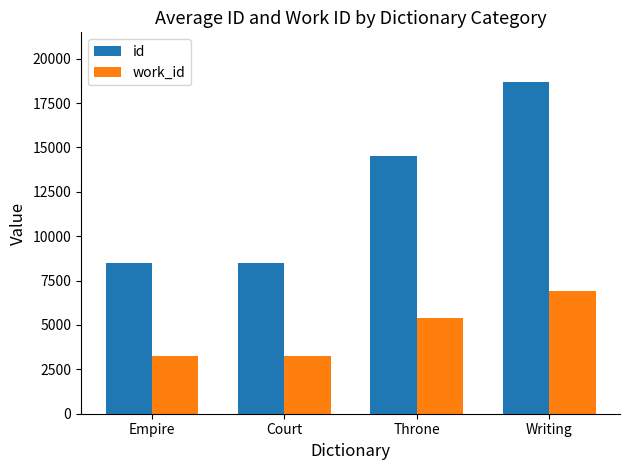

What is the difference between the highest and lowest values at Court?

5255